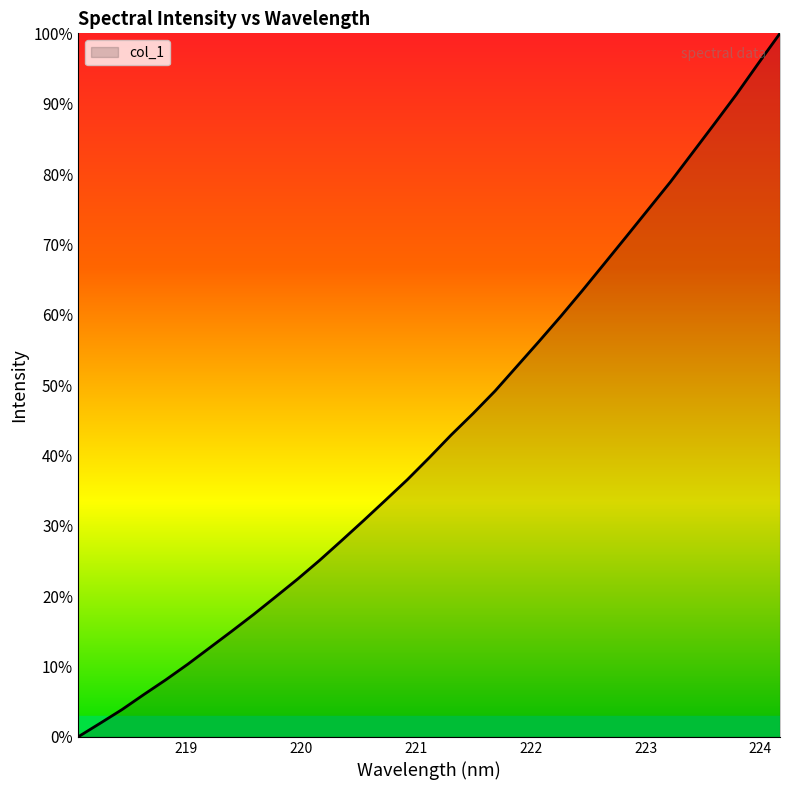

Does the chart display data point markers on the line(s)?

No